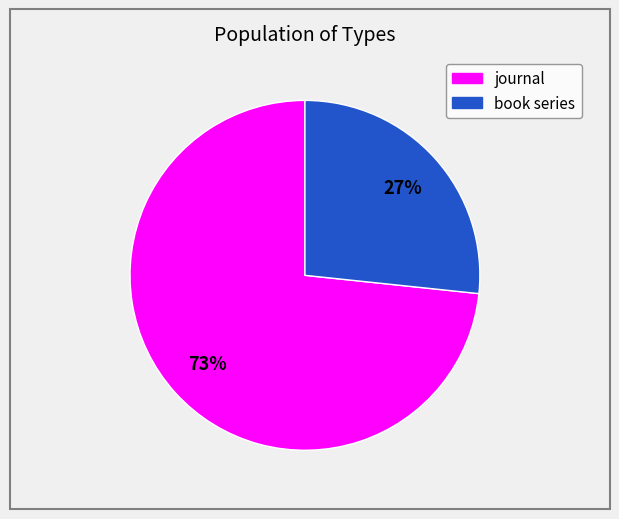

Does any single category account for the majority?

Yes